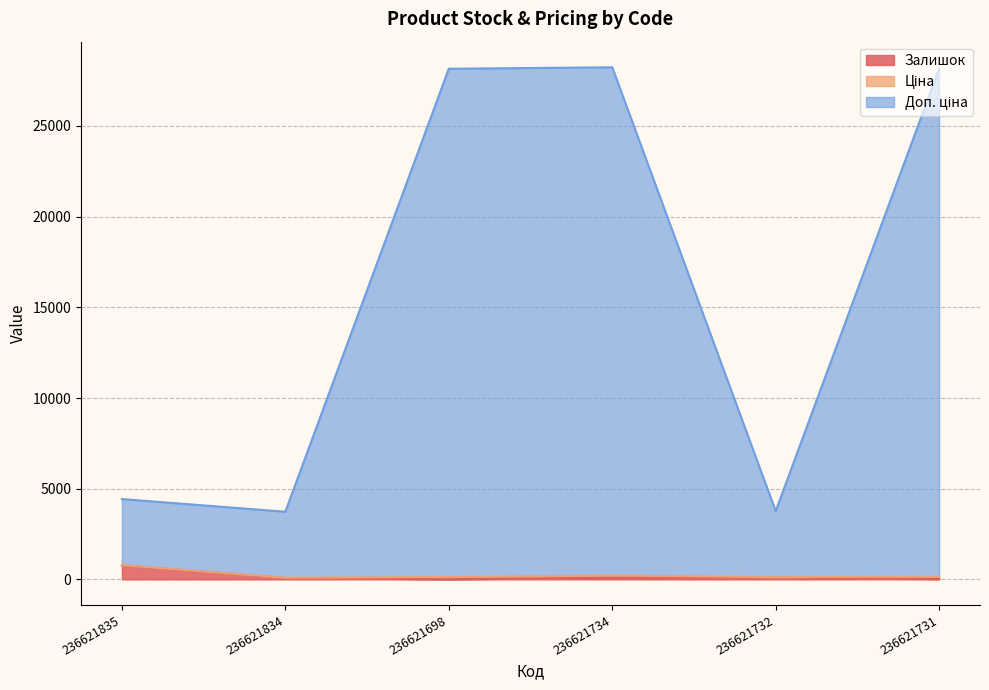

At which category is the sum across all series the highest?

236621734